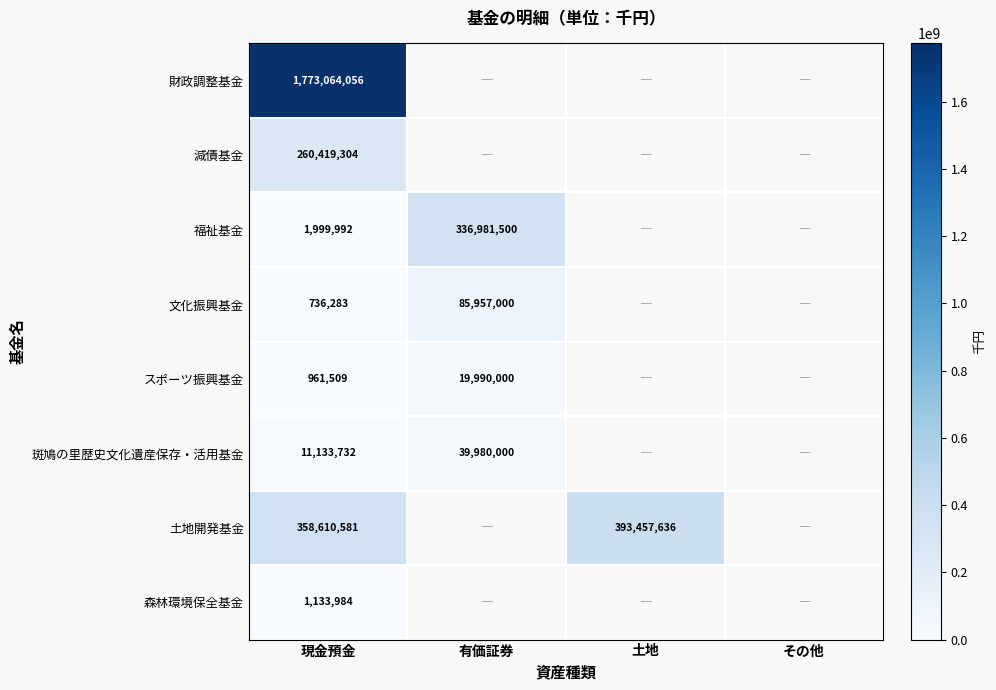

The value of 土地開発基金 at 現金預金 is 92085498.5. True or false?

False